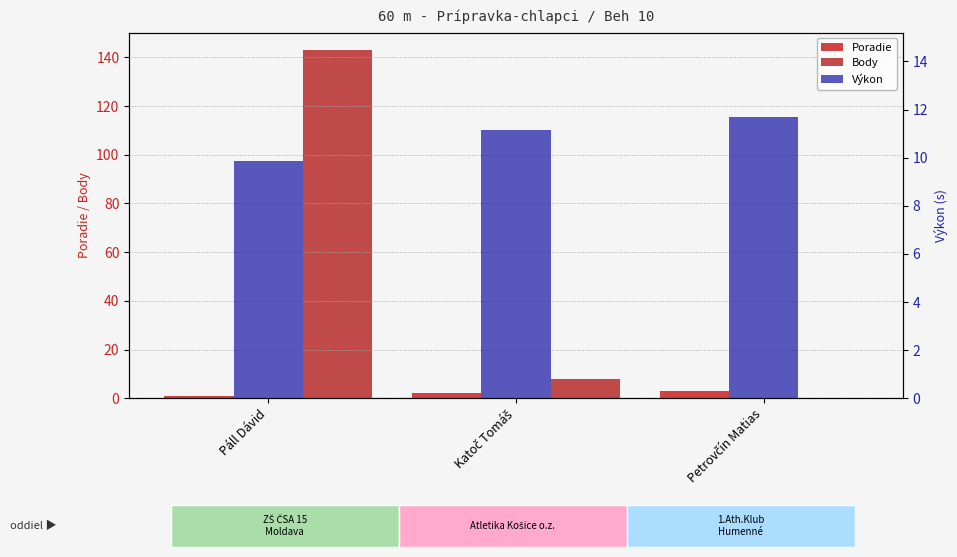

What is the maximum value for Body?

143.0